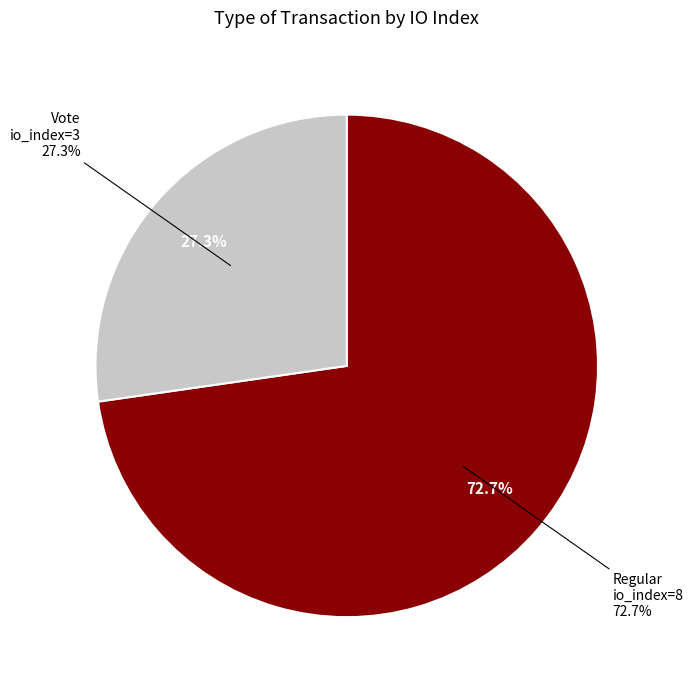

Approximately how many times larger is the value at Vote (io_index=3) compared to Regular (io_index=8)?

0.4